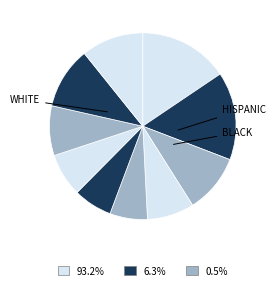

Is there any slice that represents more than half of the pie?

No